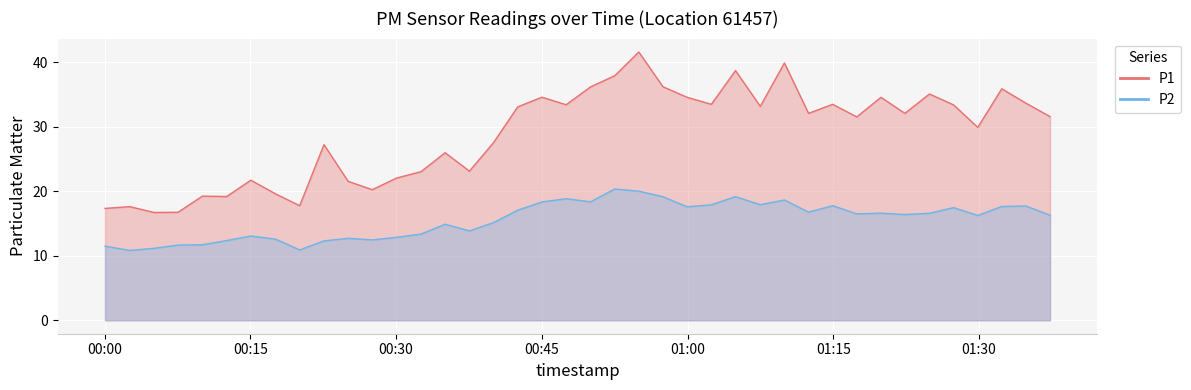

Reading left to right, what are all the values shown in this chart?

P1: 17.3	17.6	16.7	16.7	19.2	19.2	21.7	19.6	17.8	27.2	21.5	20.2	22.0	23.0	25.9	23.1	27.5	33.0	34.5	33.4	36.1	37.9	41.5	36.2	34.5	33.5	38.7	33.1	39.9	32.0	33.5	31.5	34.5	32.0	35.0	33.4	29.9	35.9	33.6	31.6
P2: 11.5	10.8	11.2	11.7	11.7	12.3	13.1	12.6	10.9	12.3	12.7	12.4	12.8	13.3	14.9	13.8	15.1	17.1	18.3	18.8	18.4	20.3	20.0	19.1	17.6	17.9	19.1	17.9	18.6	16.8	17.8	16.5	16.6	16.4	16.6	17.4	16.2	17.6	17.7	16.3